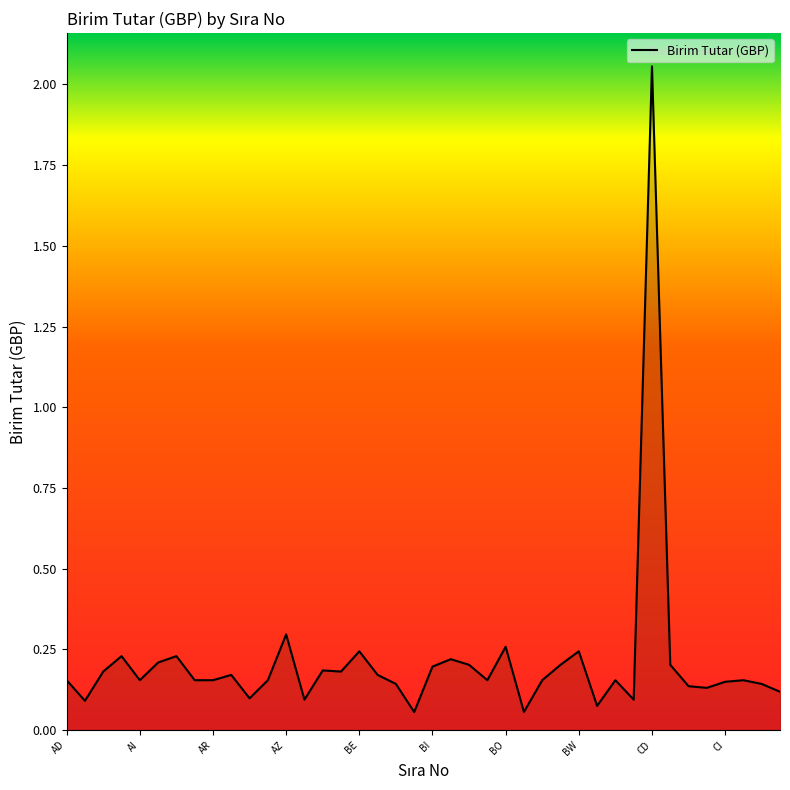

How many lines are shown in the chart?

1